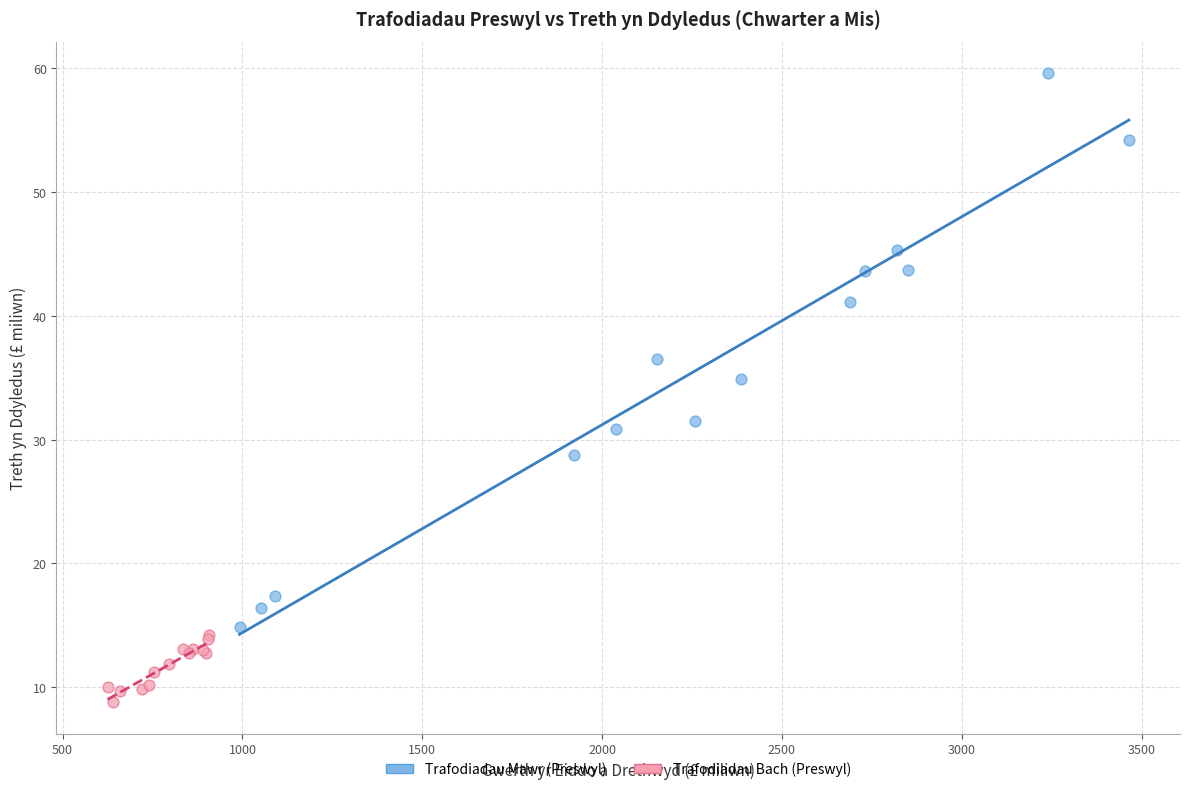

Which series contains the lowest Y value?

Trafodiadau Bach (Preswyl)